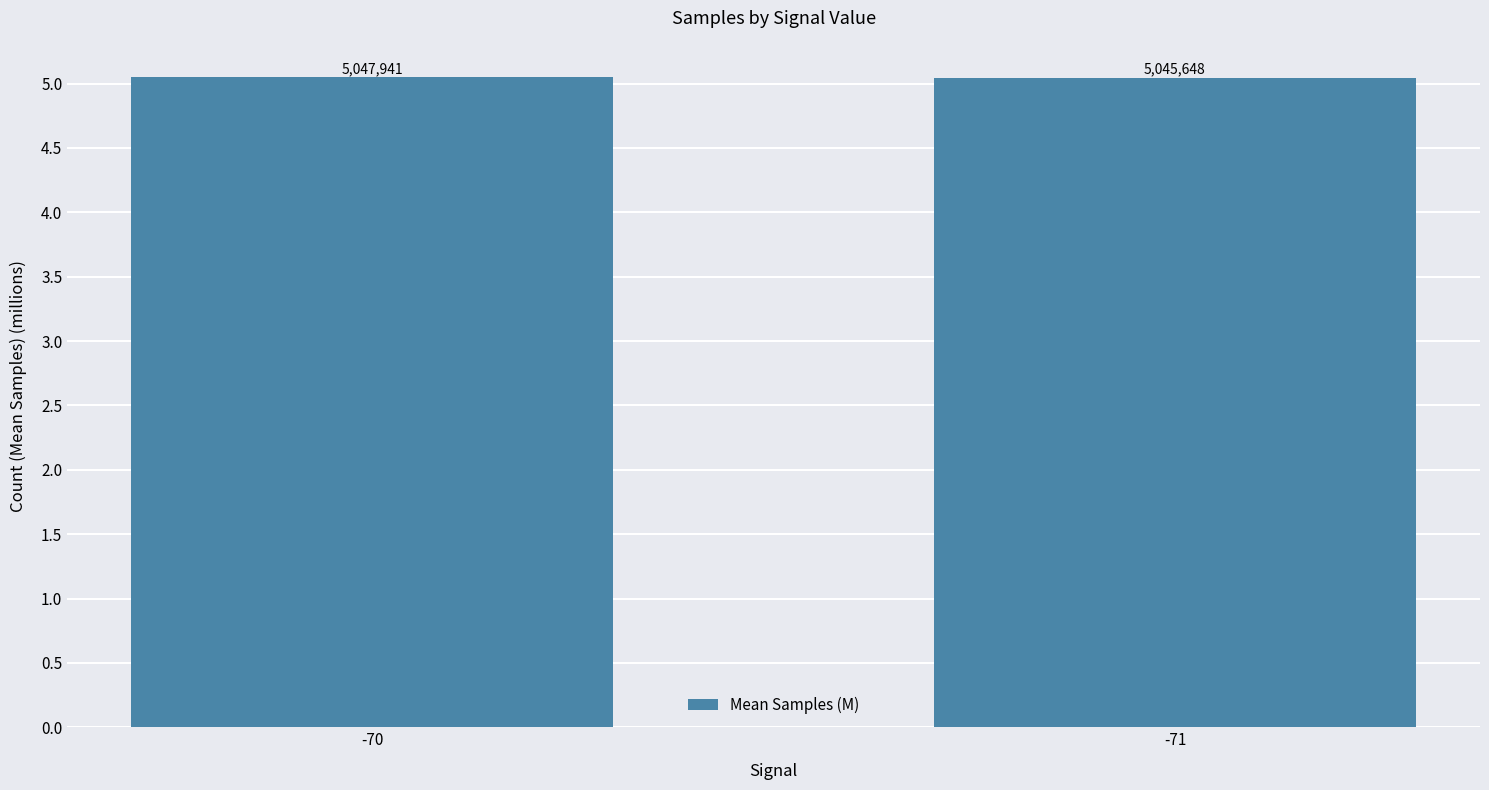

What is the smallest value displayed?

5.0